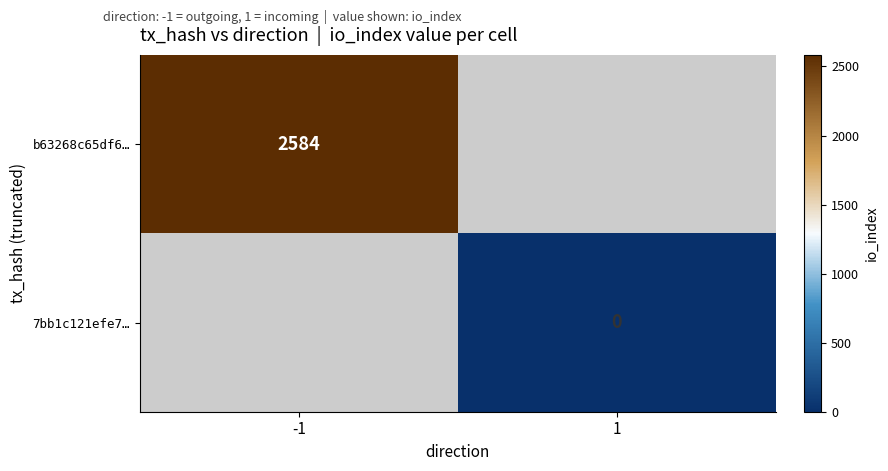

Is the value of b63268c65df6… at -1 greater than the value of 7bb1c121efe7… at 1?

Yes